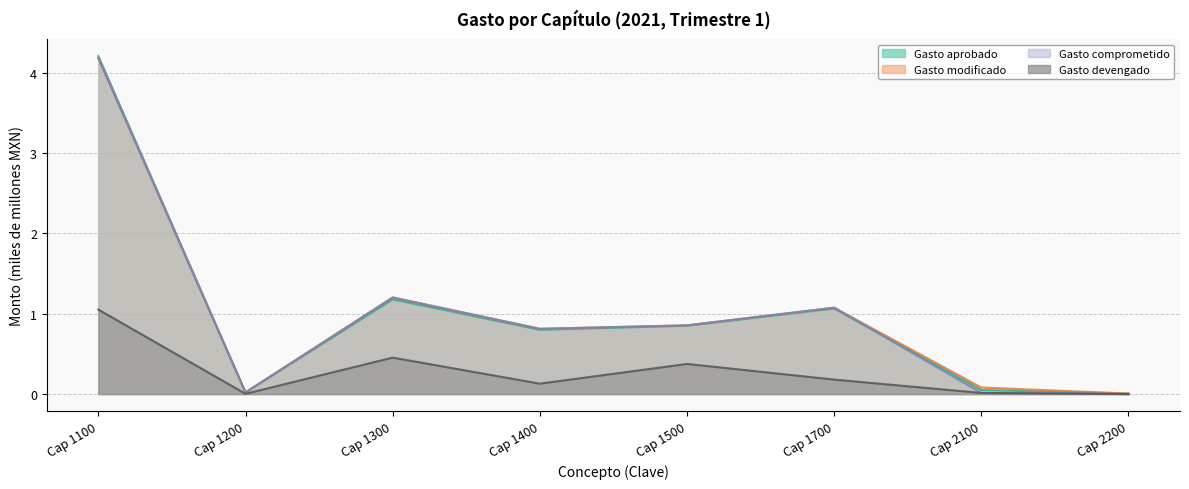

Which category has the highest value in the Gasto devengado series?

Cap 1100